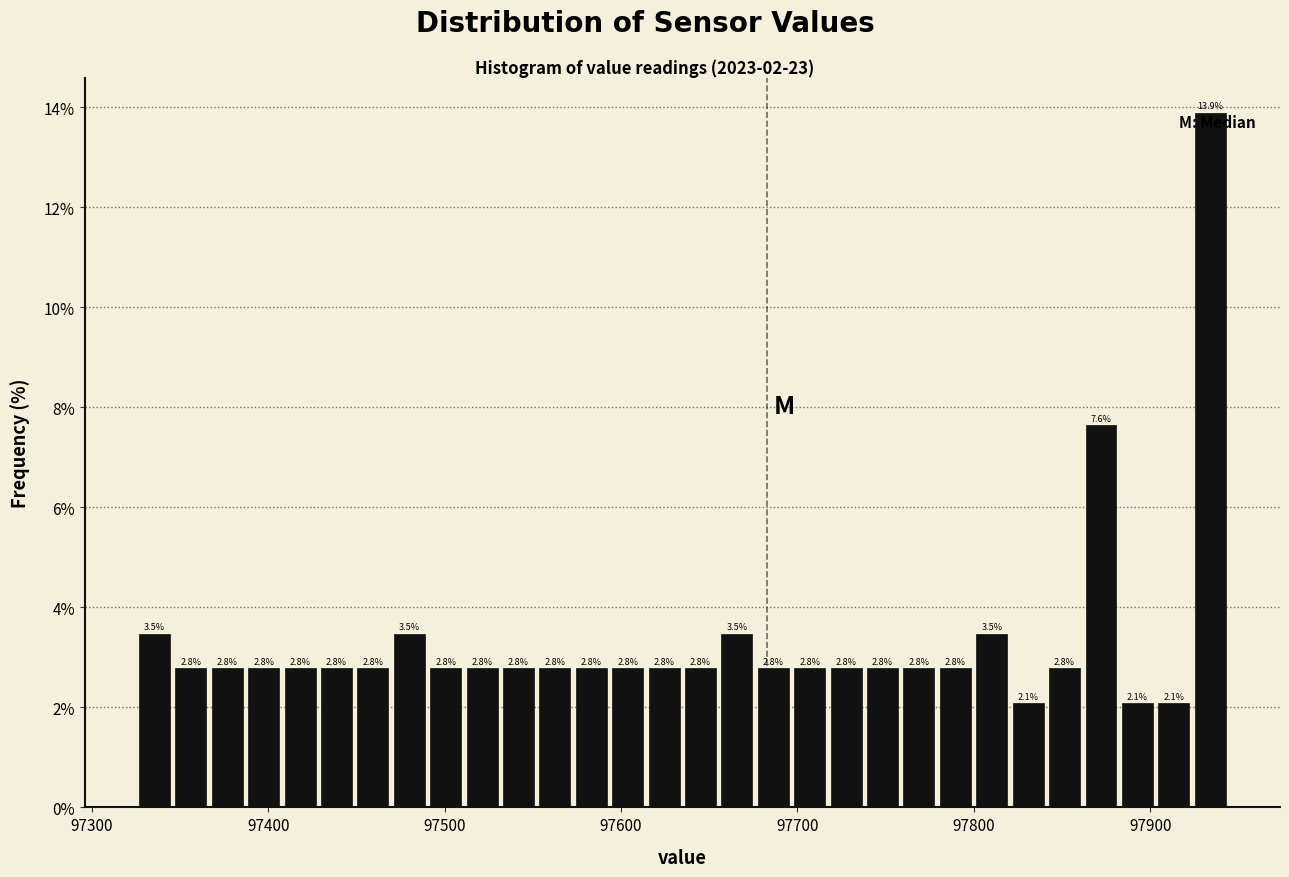

Read against the x-axis, roughly where is the centre of the tallest bar?

97930